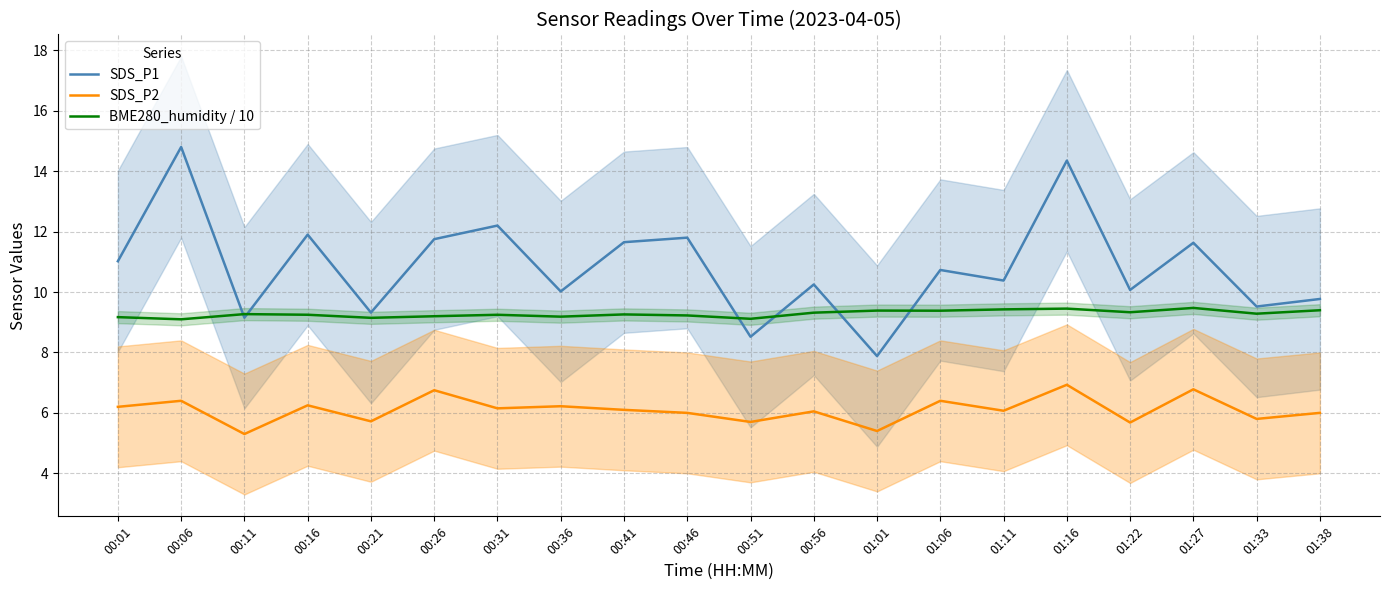

True or false: SDS_P1 has a value of 8.2 at 00:16.

False